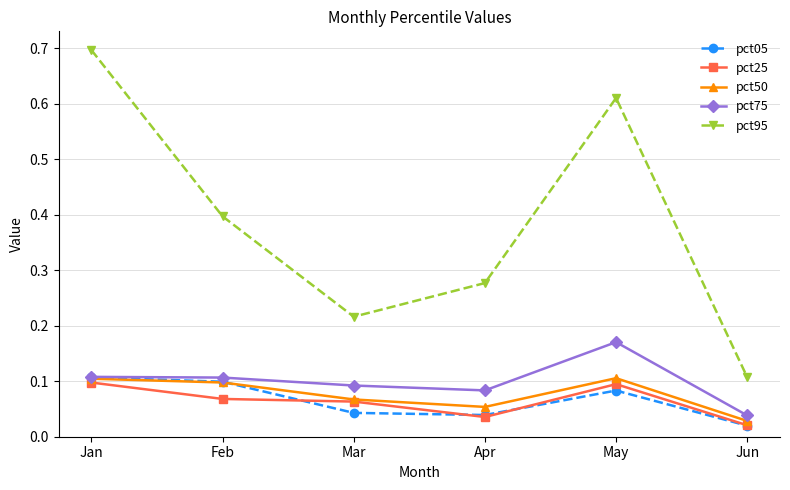

At which category does pct95 reach its first local peak?

May